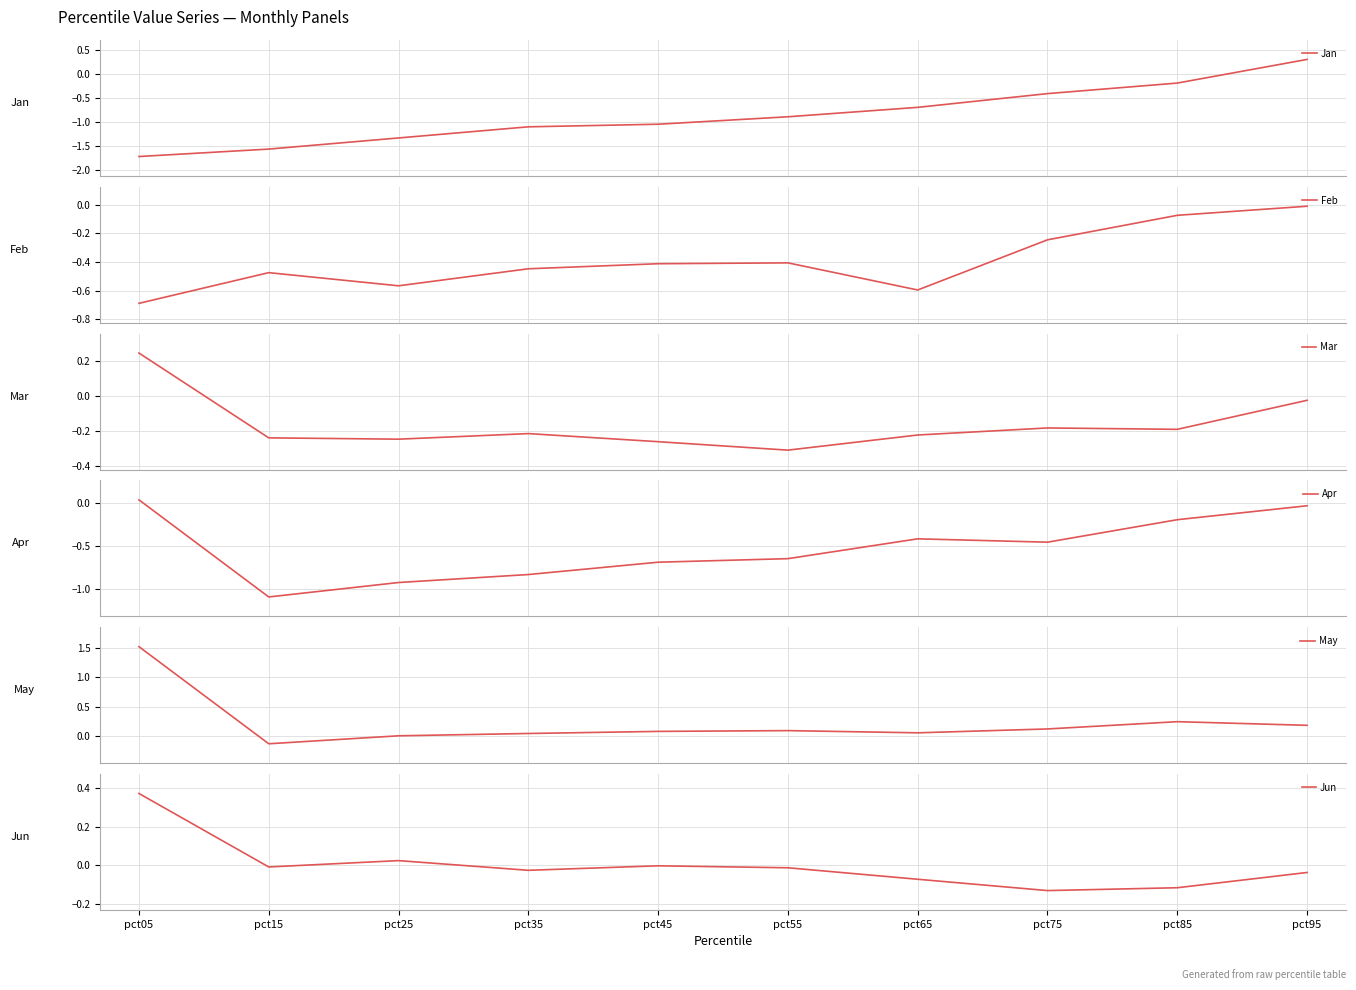

What is the lowest value of the Apr series?

-1.1